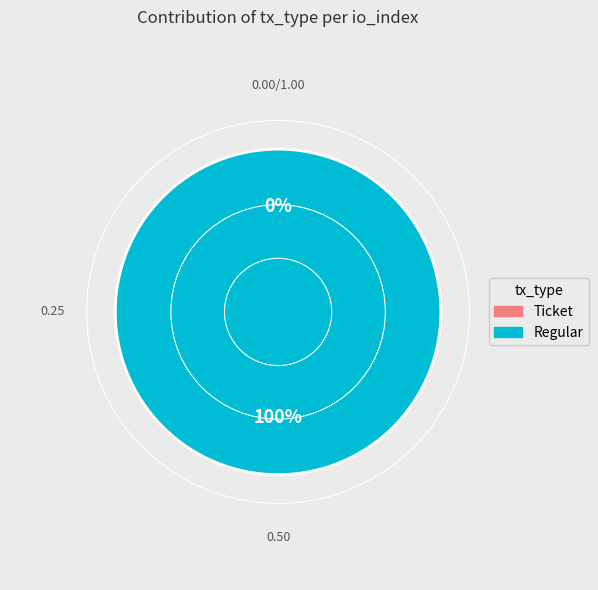

To the nearest percent, what is the difference between the largest and smallest slice percentages?

100%